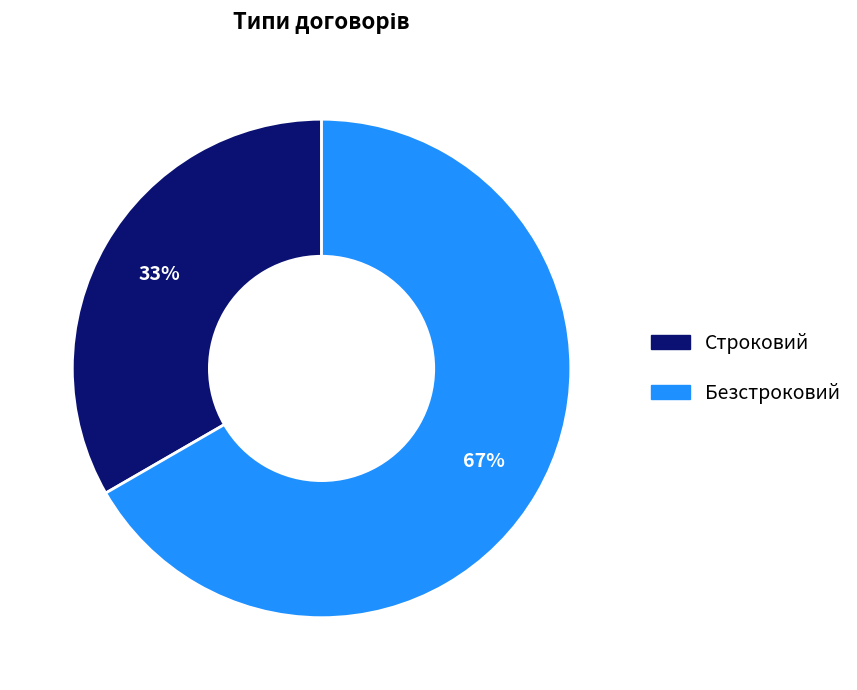

What is the ratio of the value at Безстроковий to the value at Строковий?

2.0